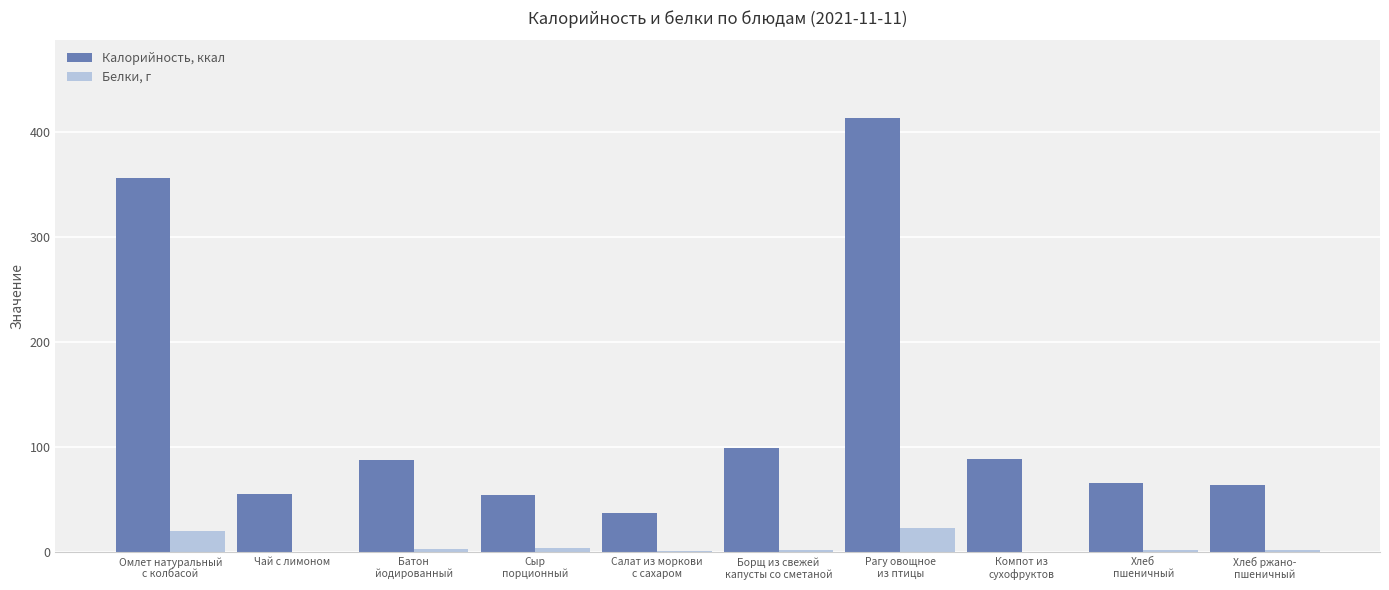

What is the difference between the Белки, г values at Хлеб ржано-
пшеничный and Омлет натуральный
с колбасой?

18.5